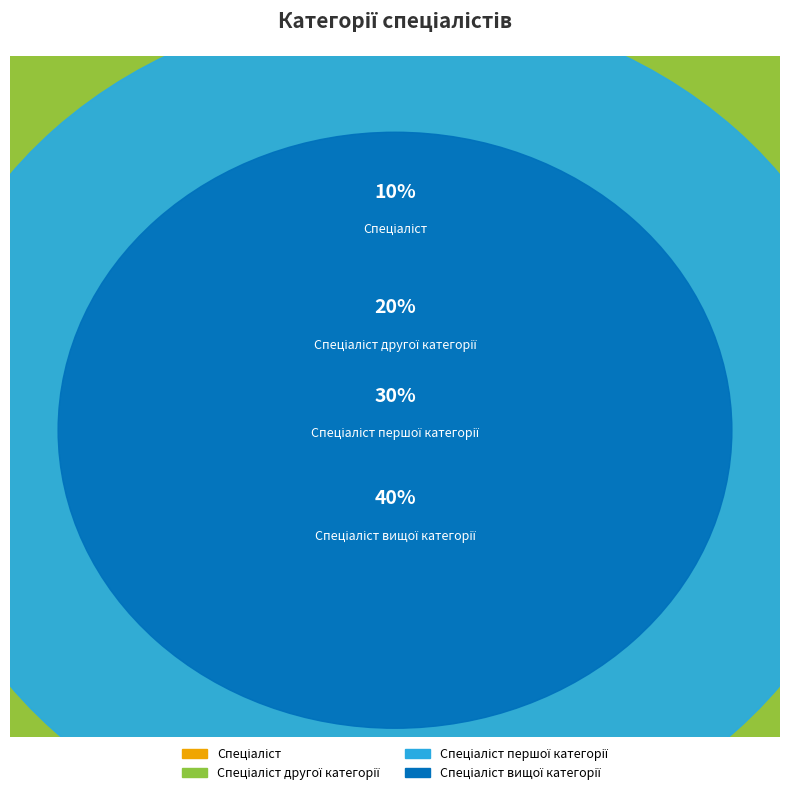

To the nearest percent, what is the difference between the Спеціаліст першої категорії and Спеціаліст вищої категорії slice percentages?

10%